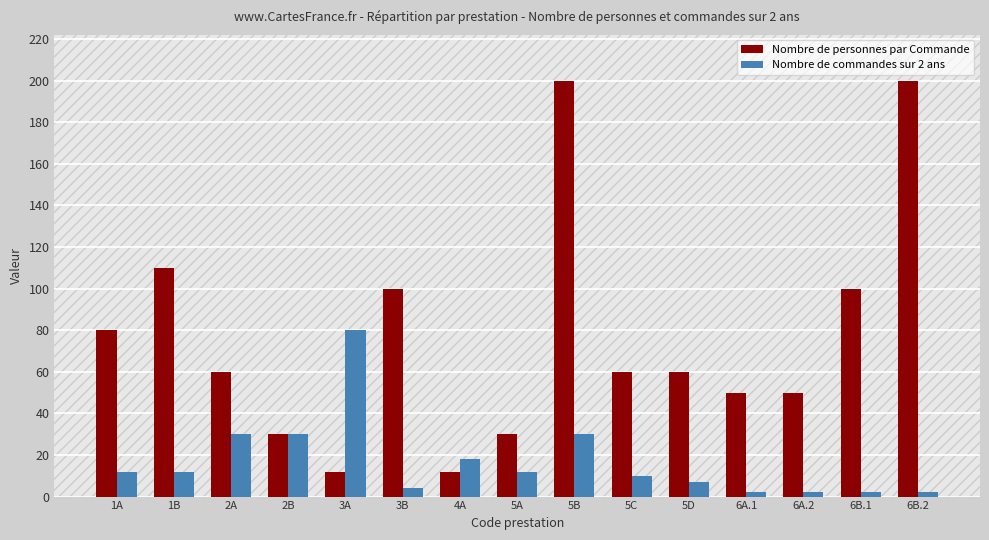

What is the value of the Nombre de personnes par Commande bar at the 6th from the left?

100